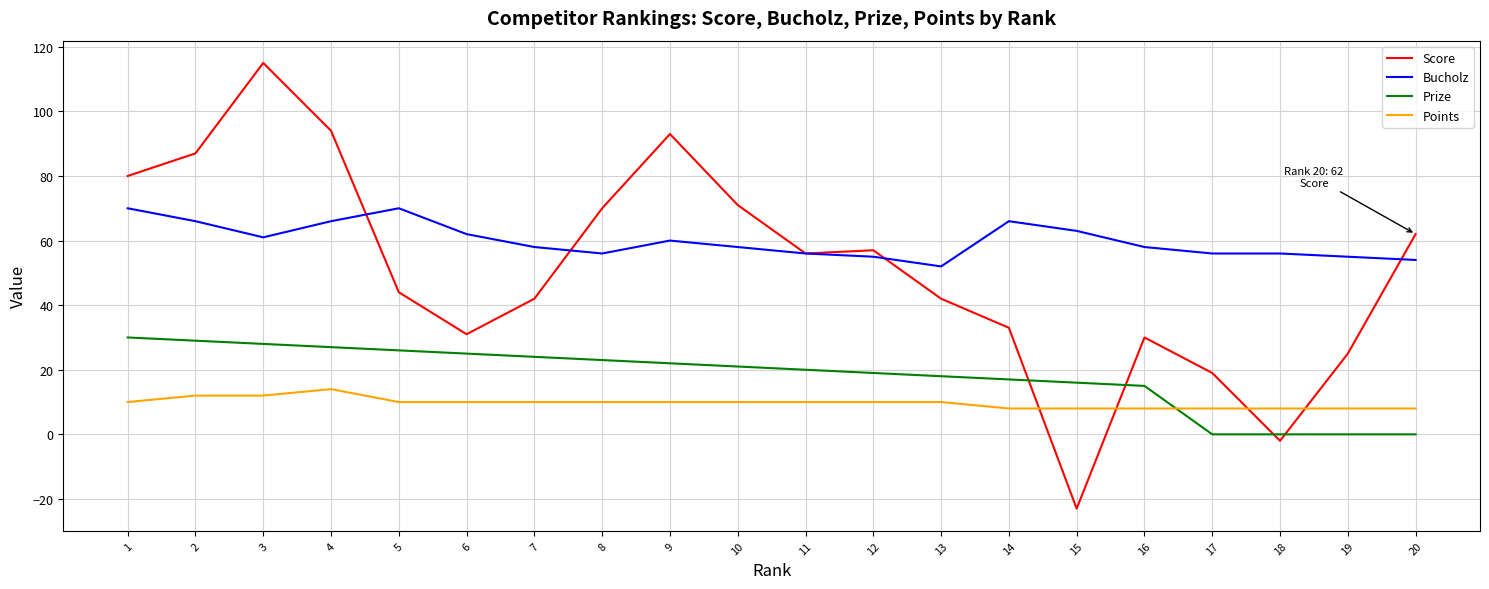

At which category is the sum across all series the highest?

3